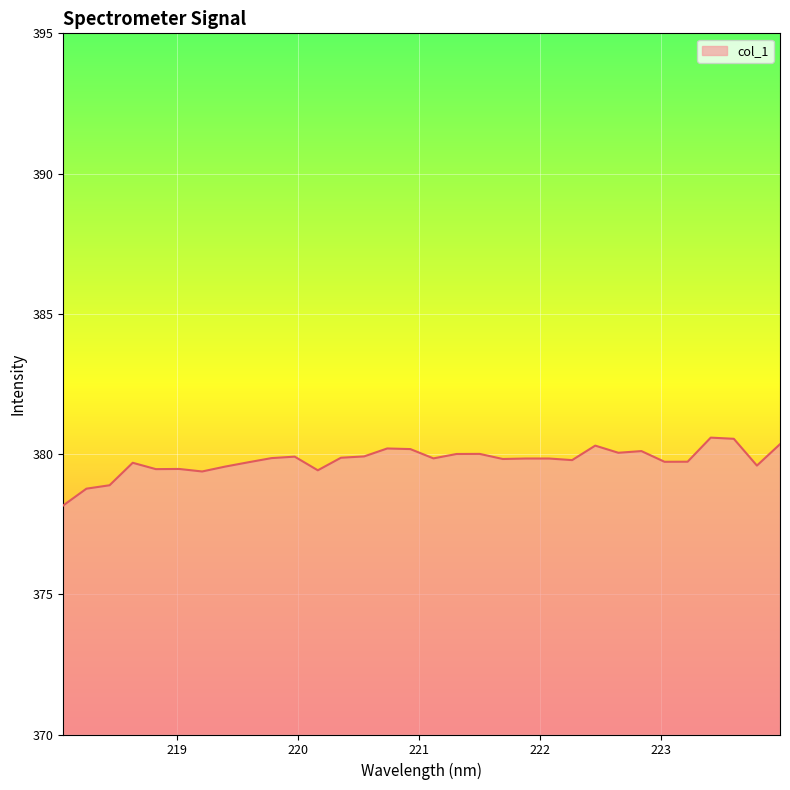

What is the maximum value shown in the chart?

380.6